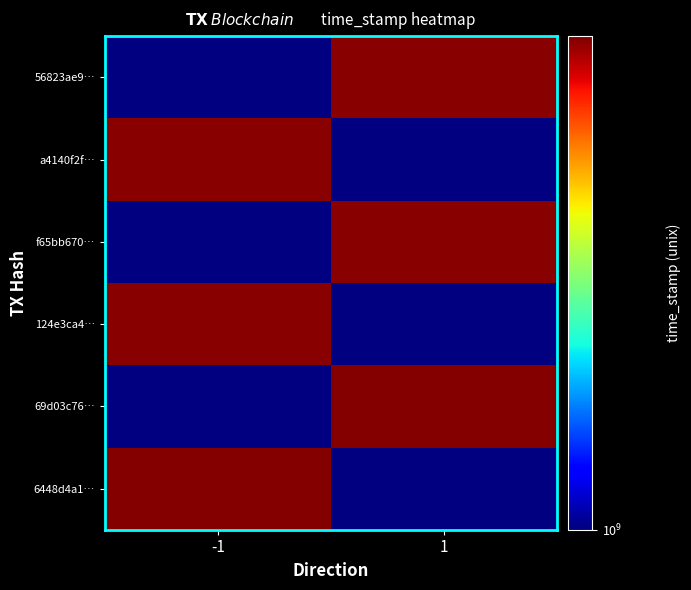

Reading left to right, what are all the values shown in this chart?

6448d4a1…: -1=1544948372	1=1
69d03c76…: -1=1	1=1544879448
124e3ca4…: -1=1542625393	1=1
f65bb670…: -1=1	1=1542331462
a4140f2f…: -1=1542278431	1=1
56823ae9…: -1=1	1=1542106198